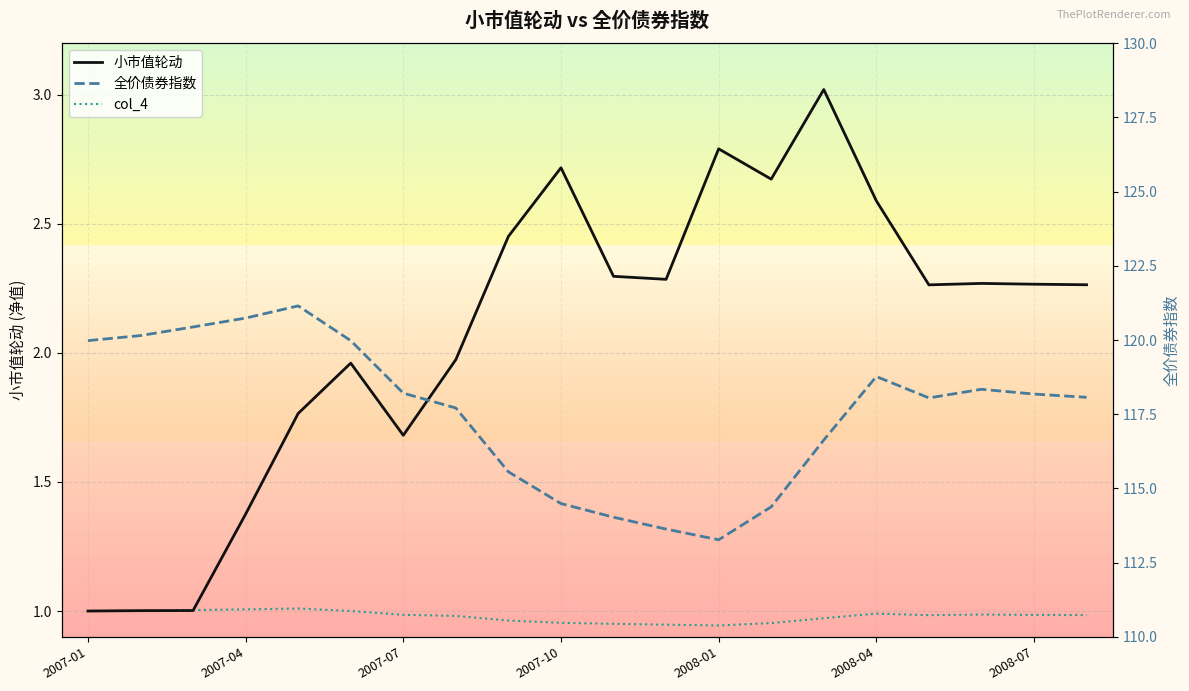

Where is col_4 nearest to the value 0?

2008-01